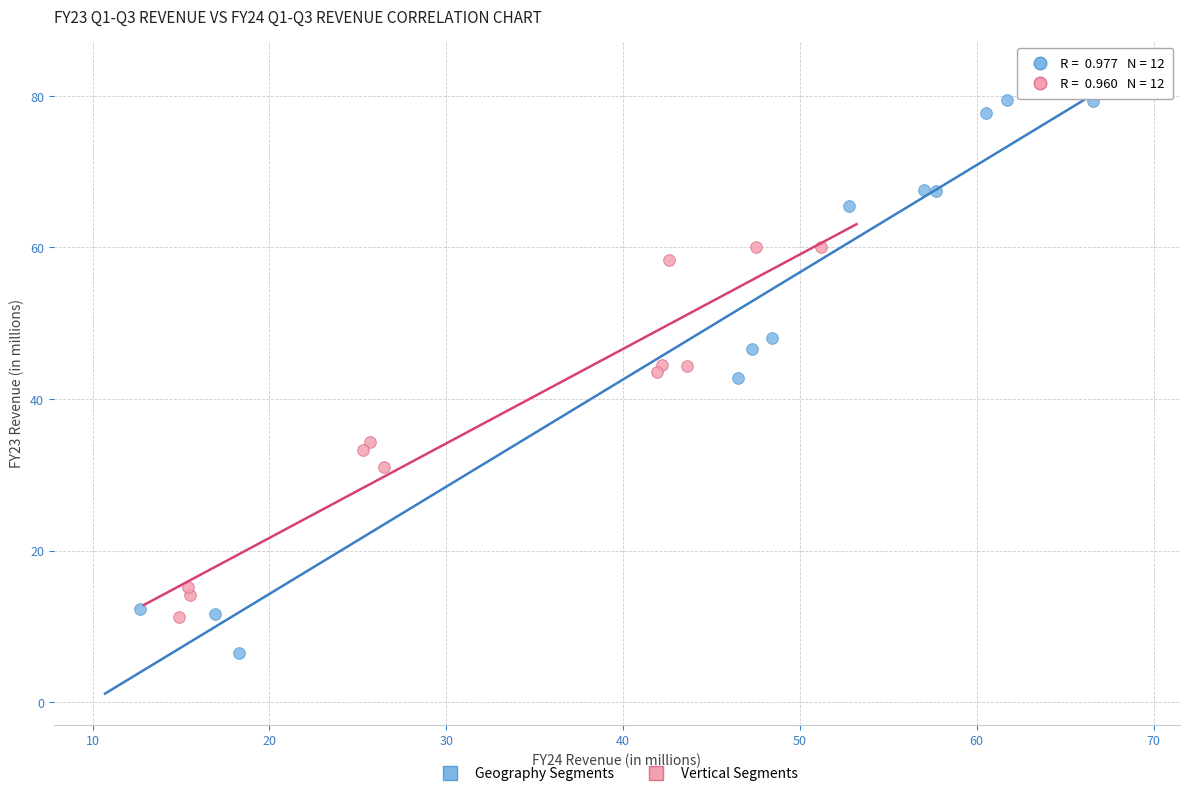

Which series contains the highest Y value?

Geography Segments